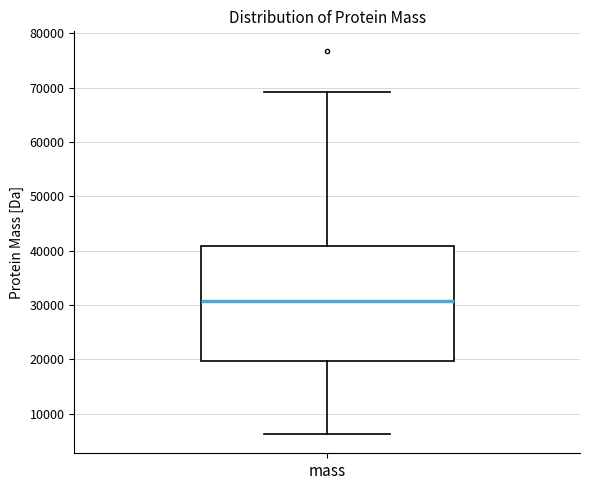

Read this box plot against the y-axis: the position of the median line, the range covered by the box, and the ends of both whiskers. The values are not printed on the chart, so give them approximately, as read against the axis.

median 31000, box 20000 to 41000, whiskers 6000 to 69000